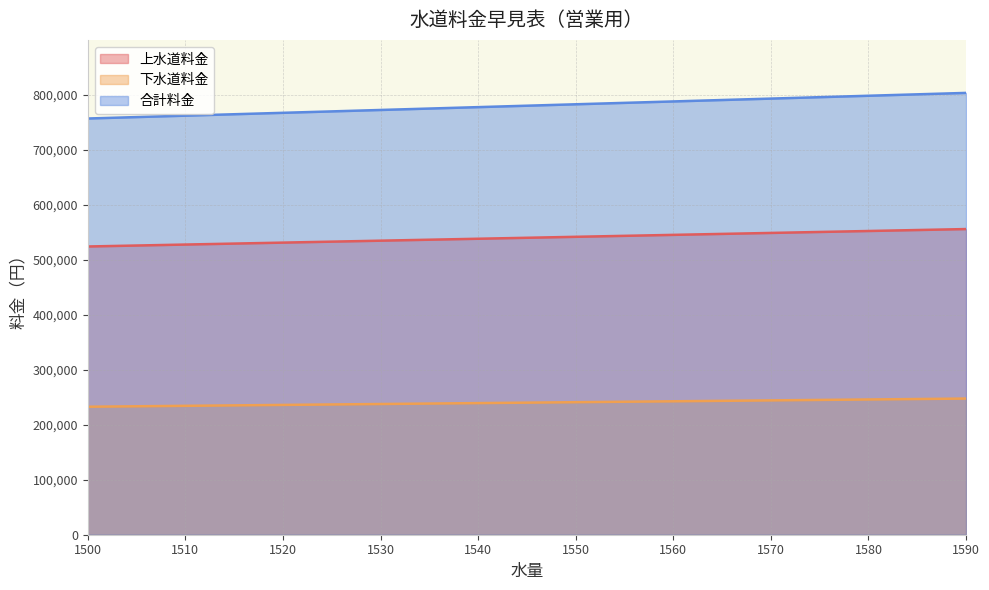

Does the chart display data point markers on the line(s)?

No